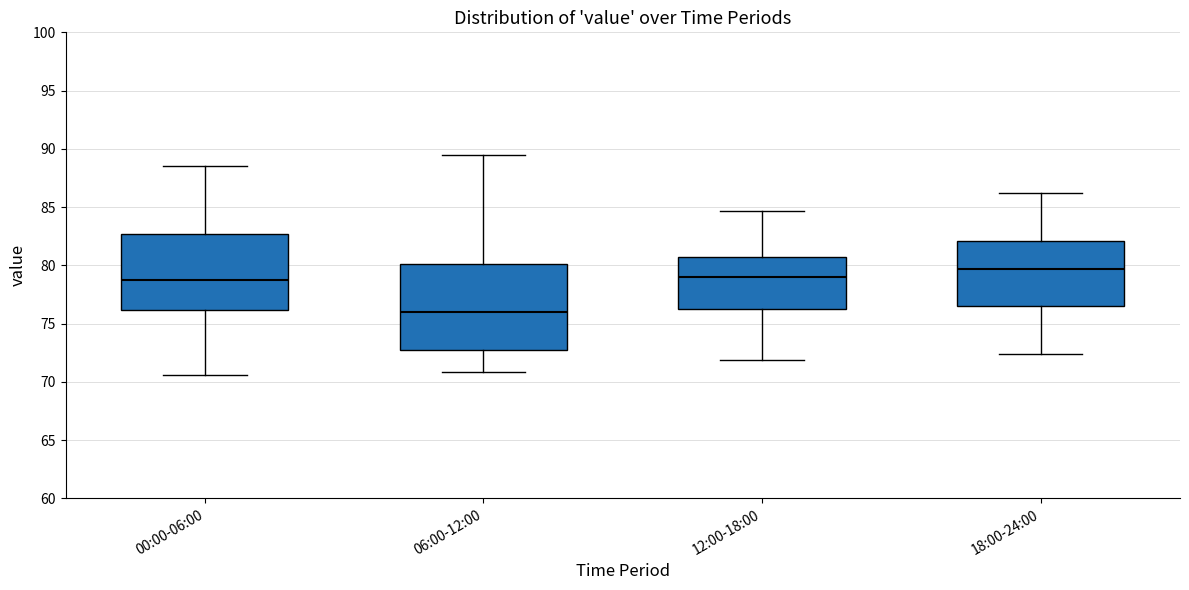

Which box is the tallest, from its lower edge to its upper edge?

06:00-12:00